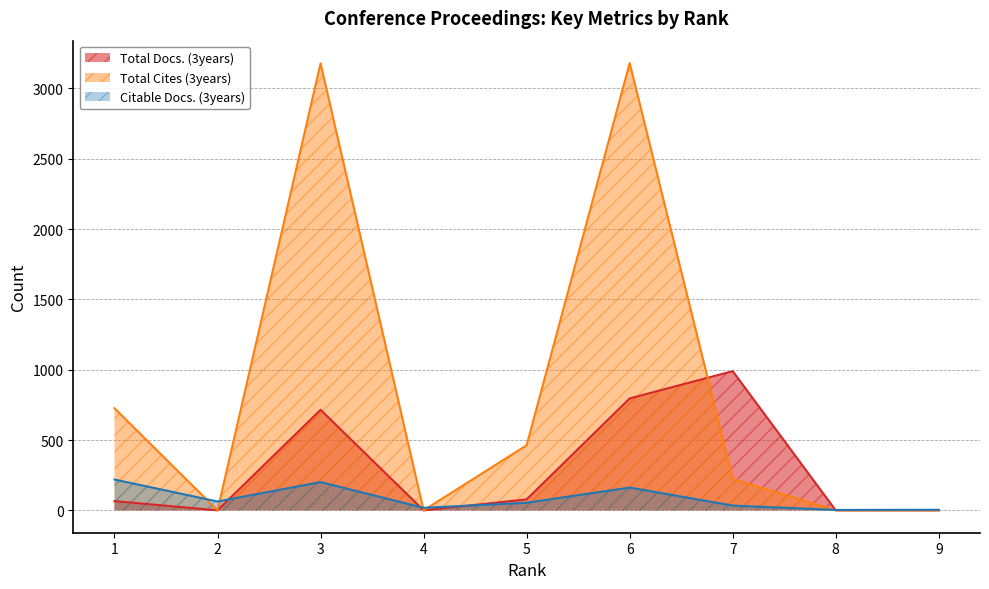

How many times do Total Cites (3years) and Citable Docs. (3years) cross each other?

5